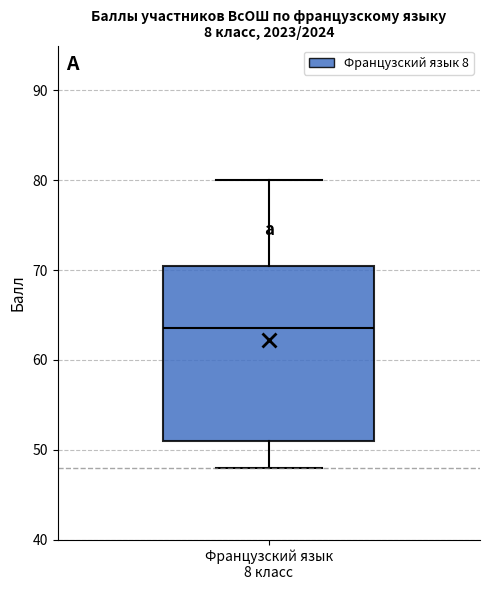

Where does the median line of the box for Французский язык 8 класс sit on the y-axis? The values are not printed on the chart, so give them approximately, as read against the axis.

64